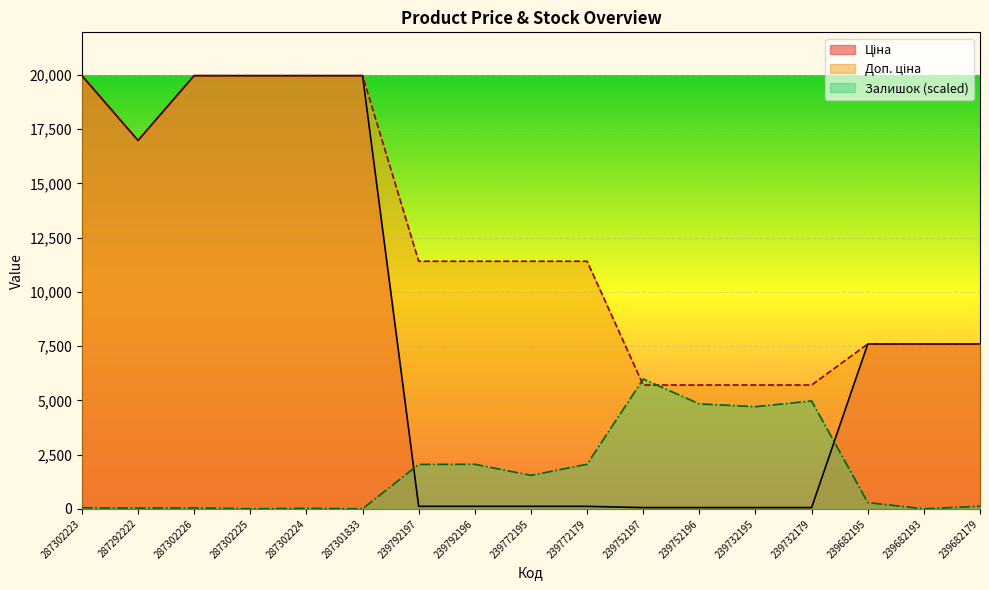

At which label does Ціна reach its minimum?

239752197